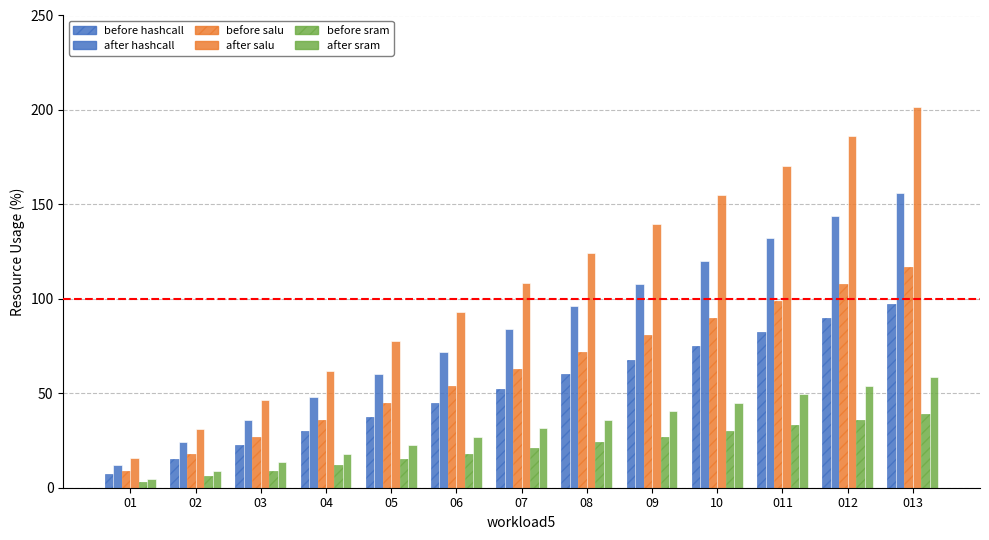

Which category has the highest value in the before salu series?

013